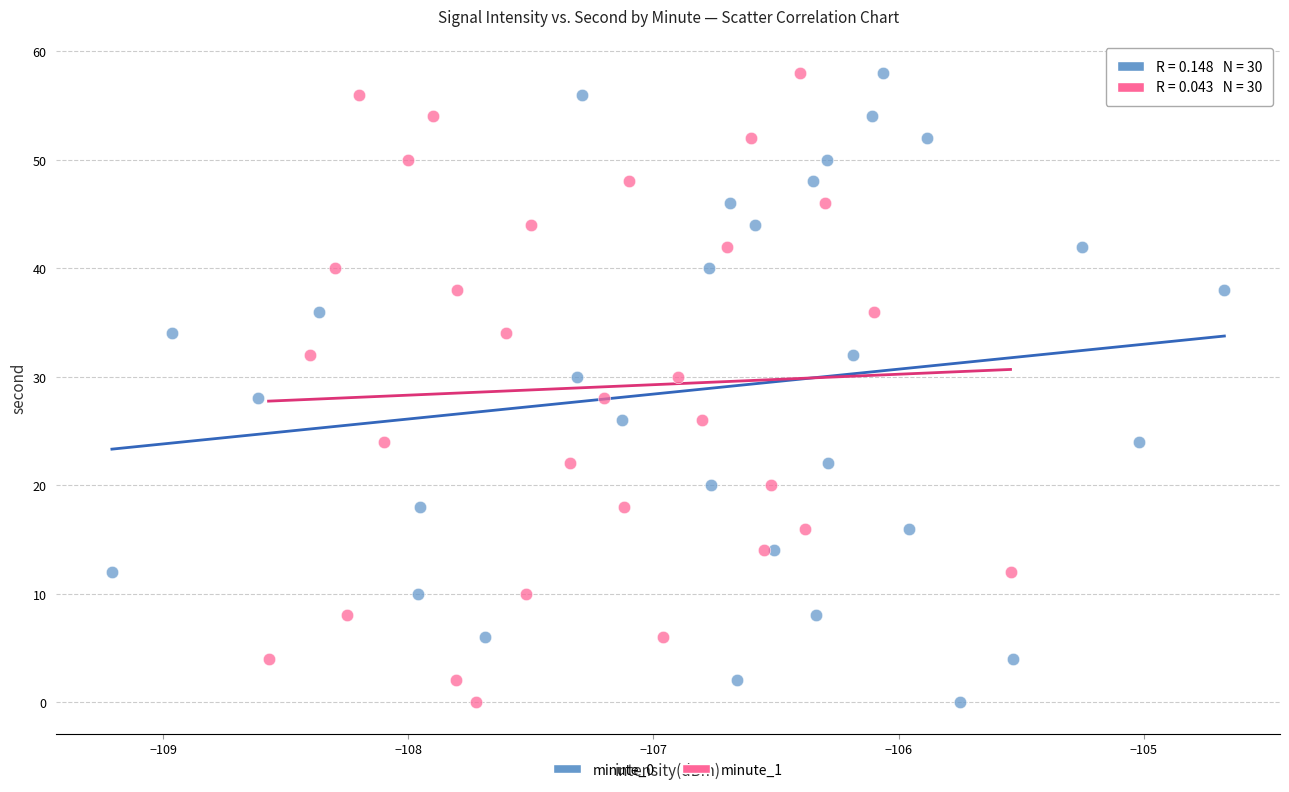

What are all the series names shown in the legend?

minute_0, minute_1